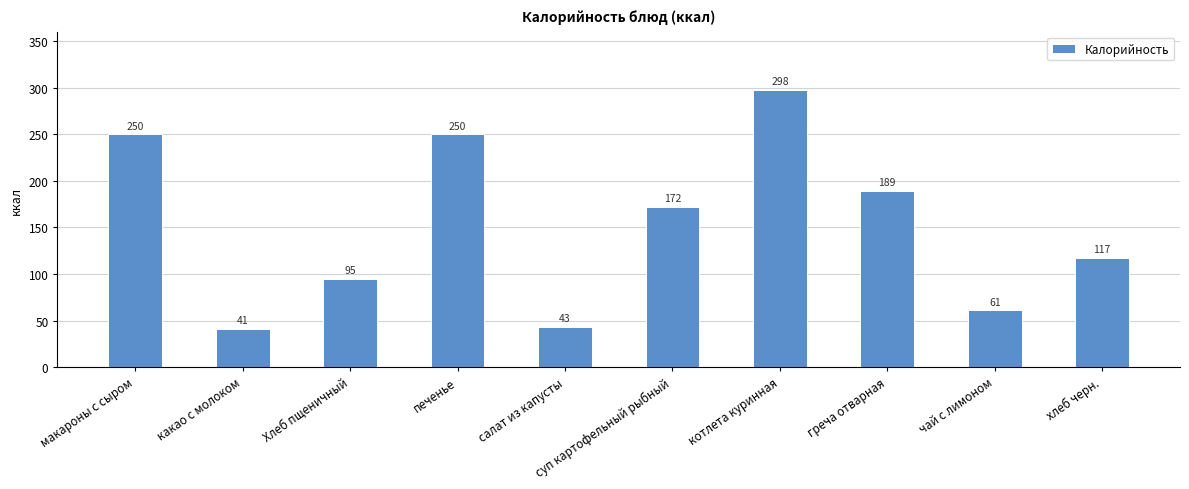

Which category has the lowest value across all series?

какао с молоком